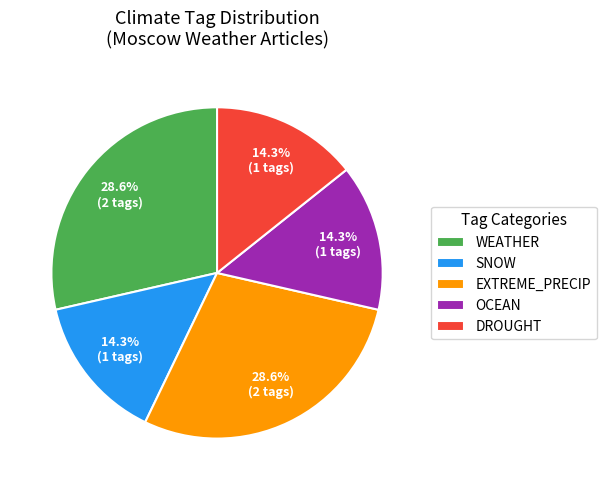

Does EXTREME_PRECIP represent more than half of the total?

No